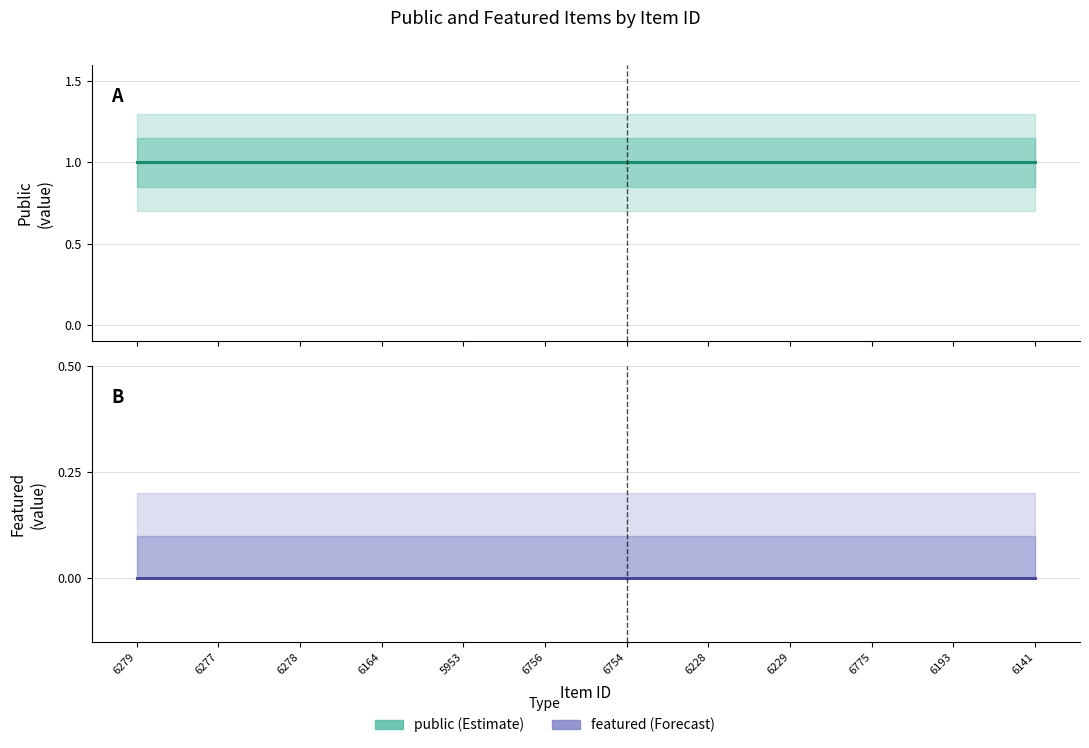

What is the spread (max minus min) of values at 6756?

1